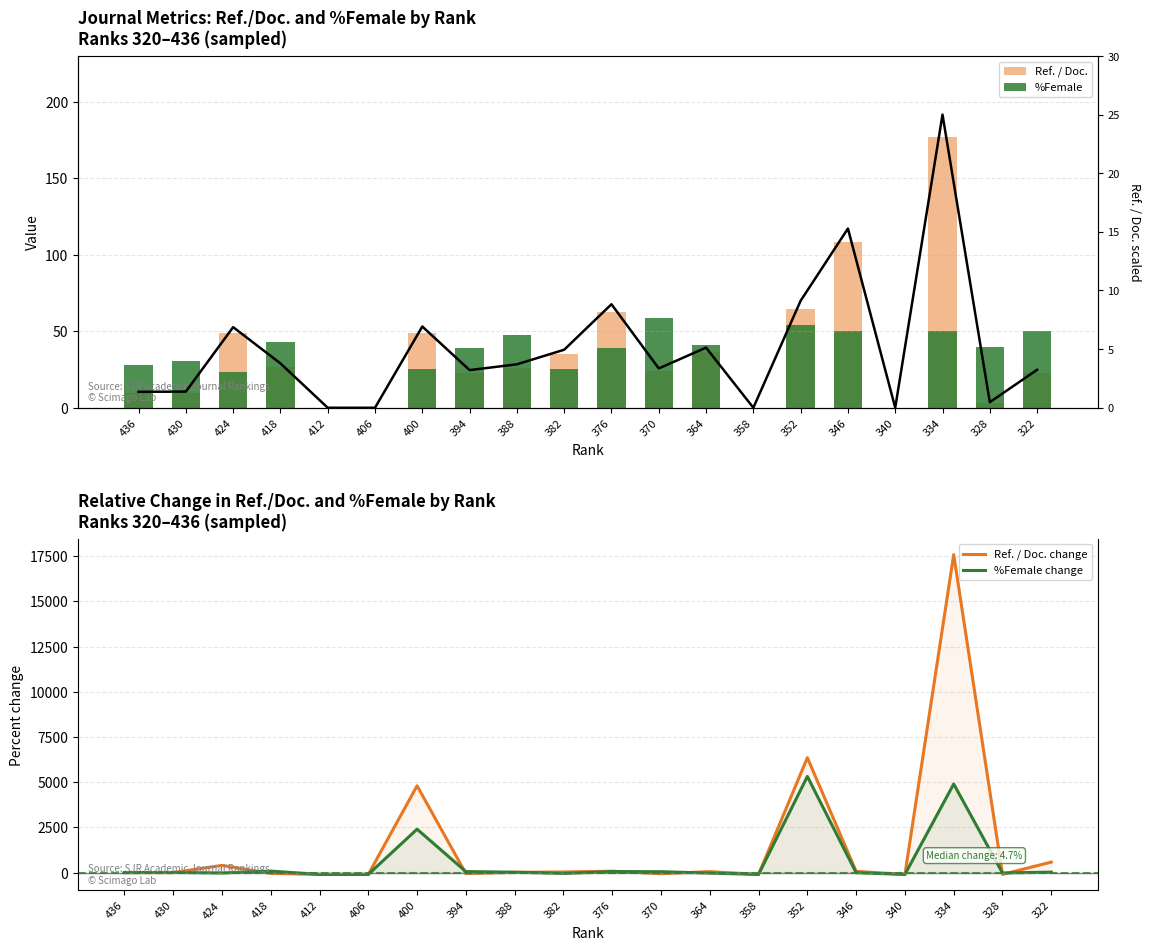

What is the highest value of the %Female change series?

5317.0